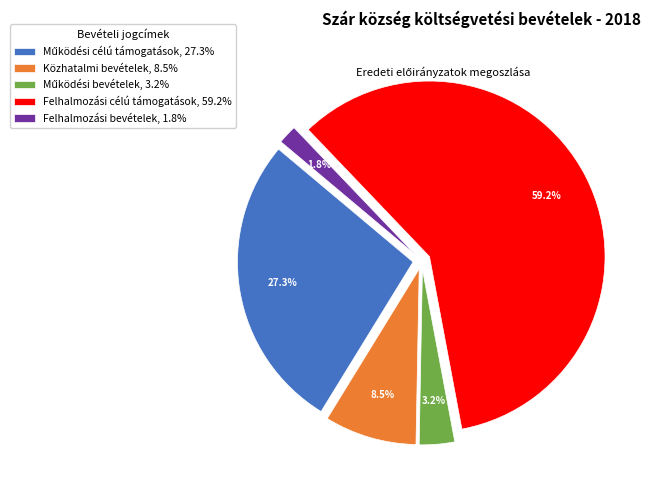

Is there a majority slice in this chart?

Yes